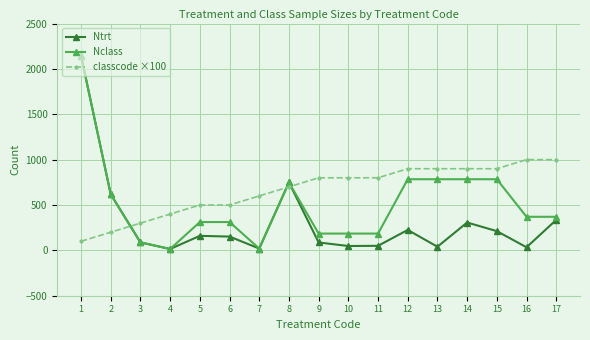

Rank the series at 6 from lowest to highest value.

Ntrt, Nclass, classcode ×100